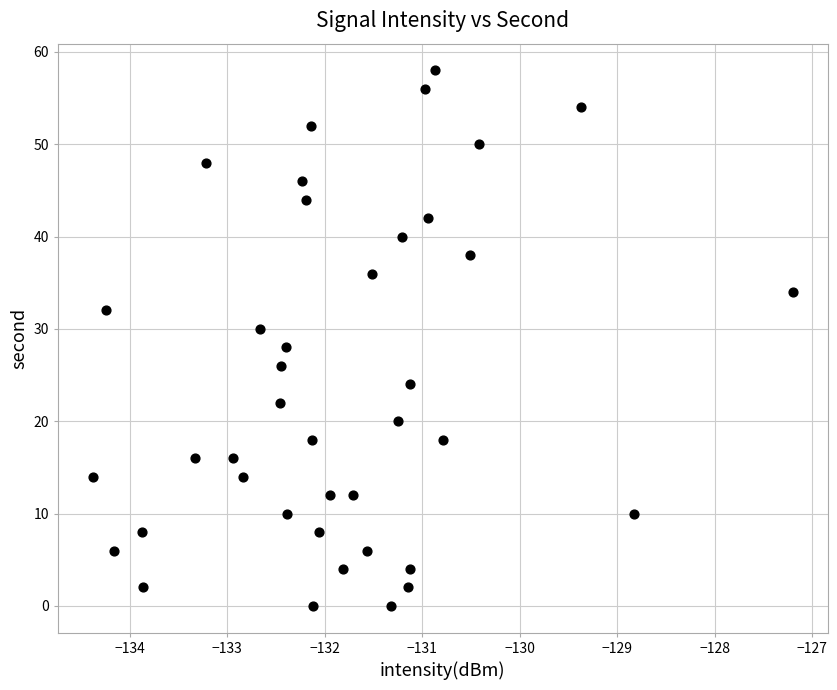

What is the range of Y values (max minus min)?

58